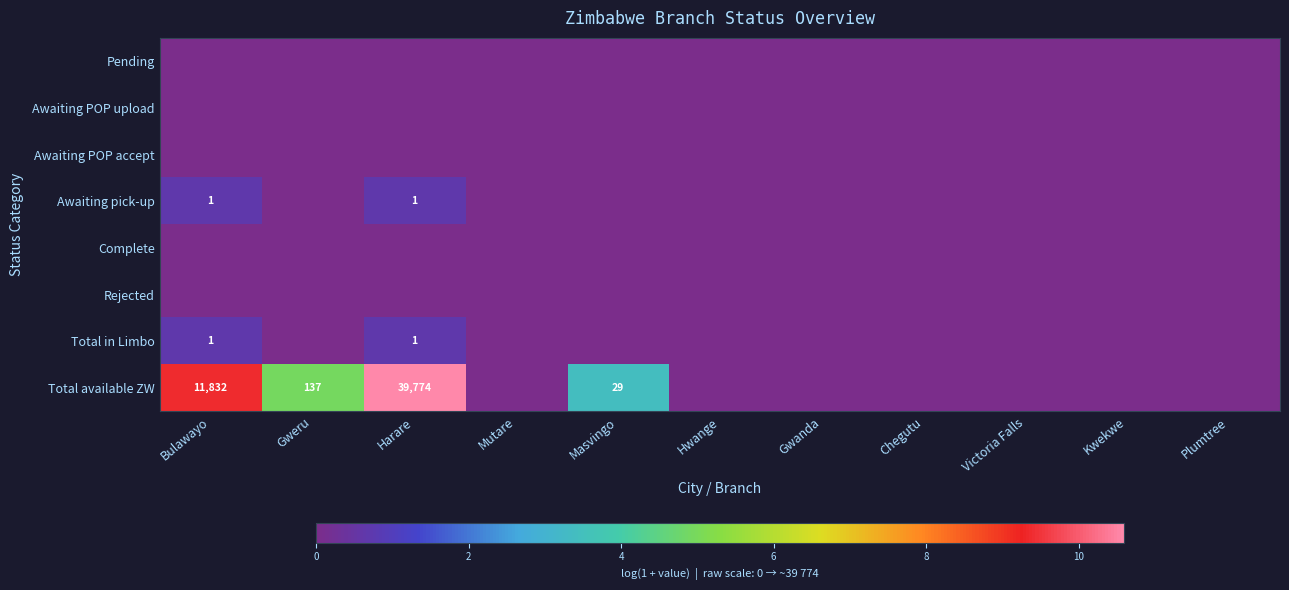

How many series are shown in this chart?

8